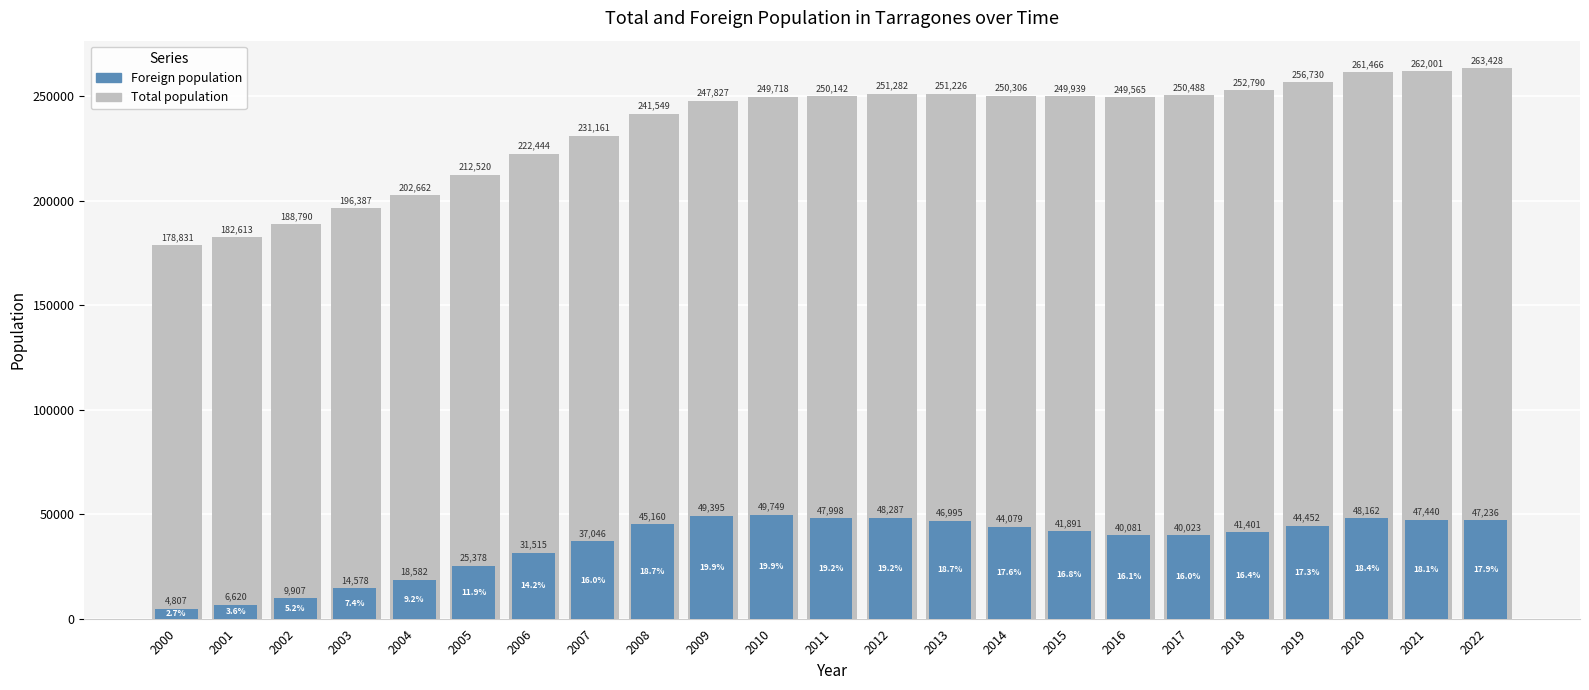

What is the value of the Total population bar at the 18th from the left?

250488